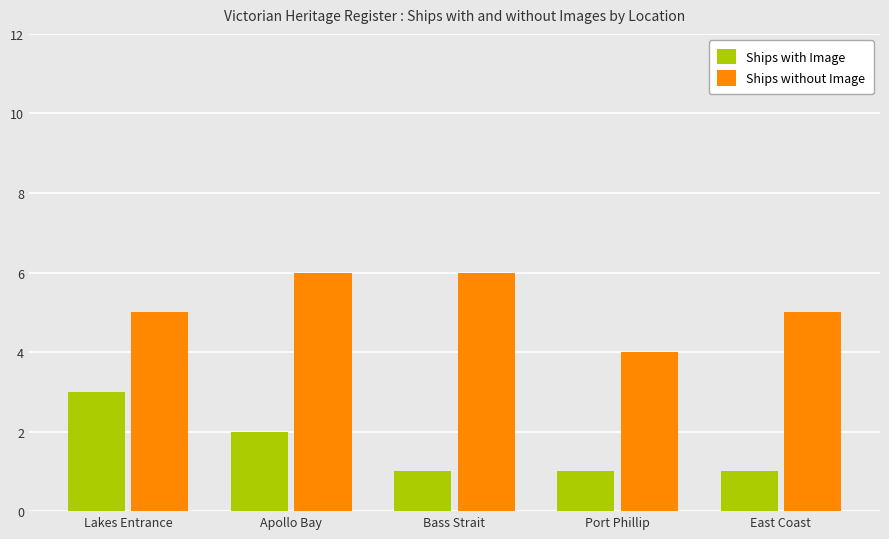

Which series has the largest total across all categories?

Ships without Image